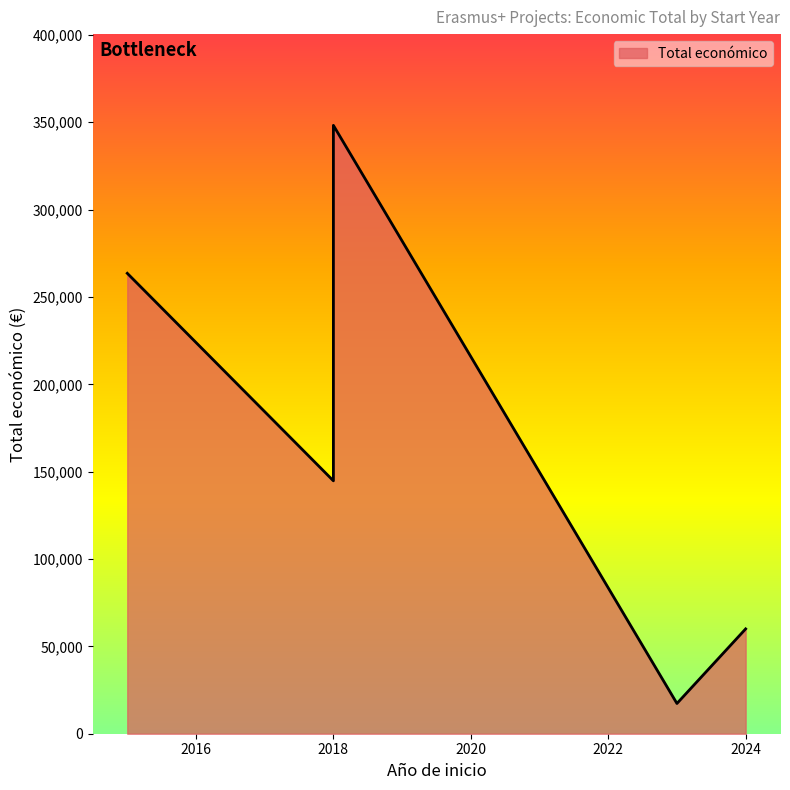

At which category does the chart reach its peak across all series?

2018